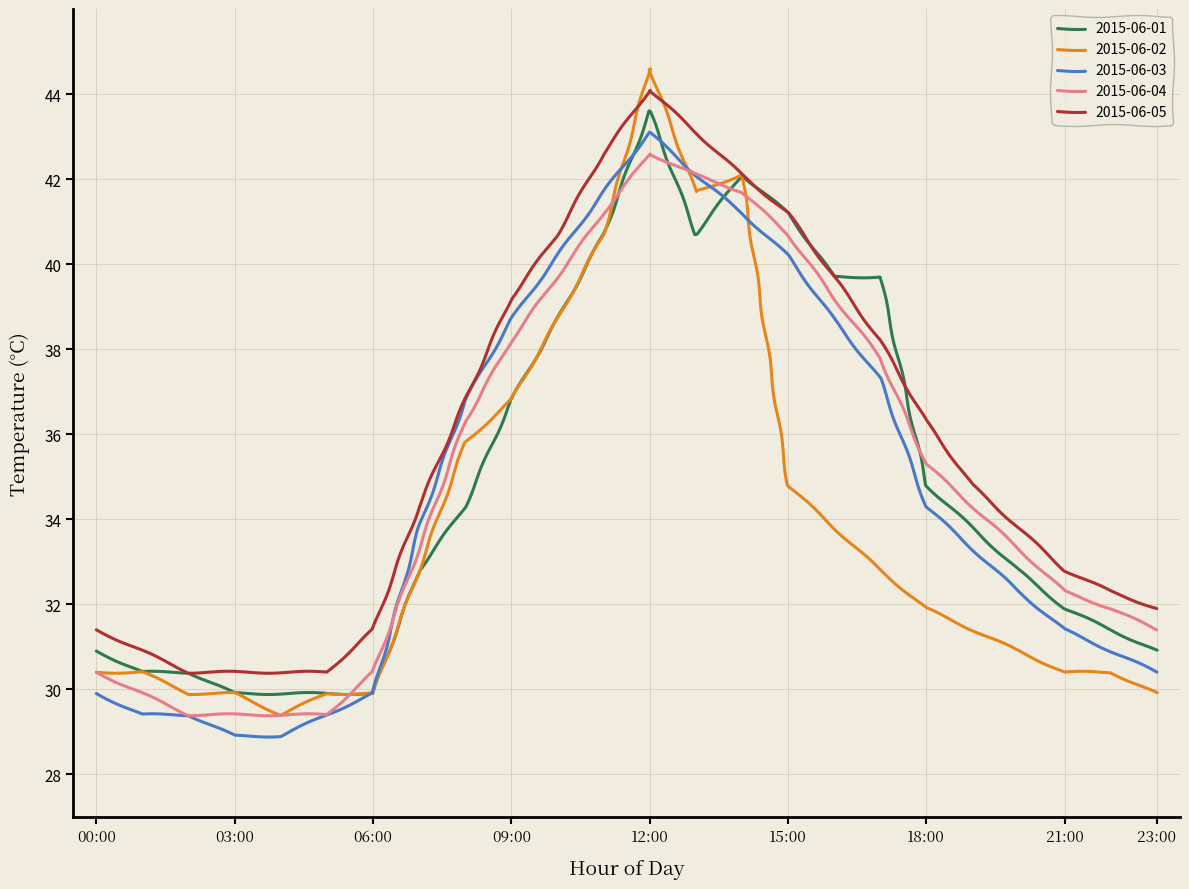

Which series has the largest range (max minus min)?

2015-06-02